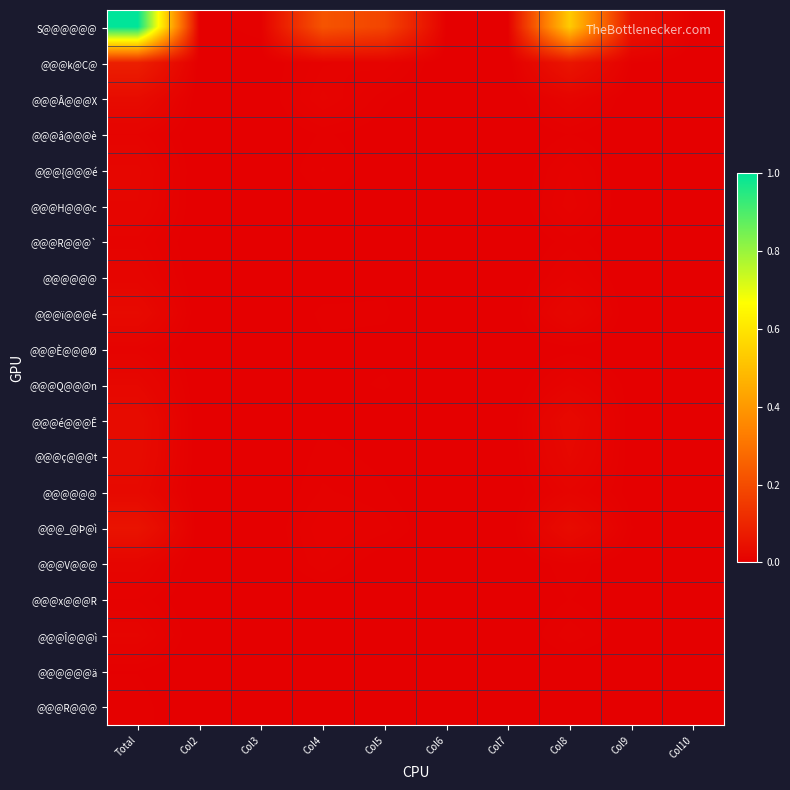

Count the number of categories in the chart.

10